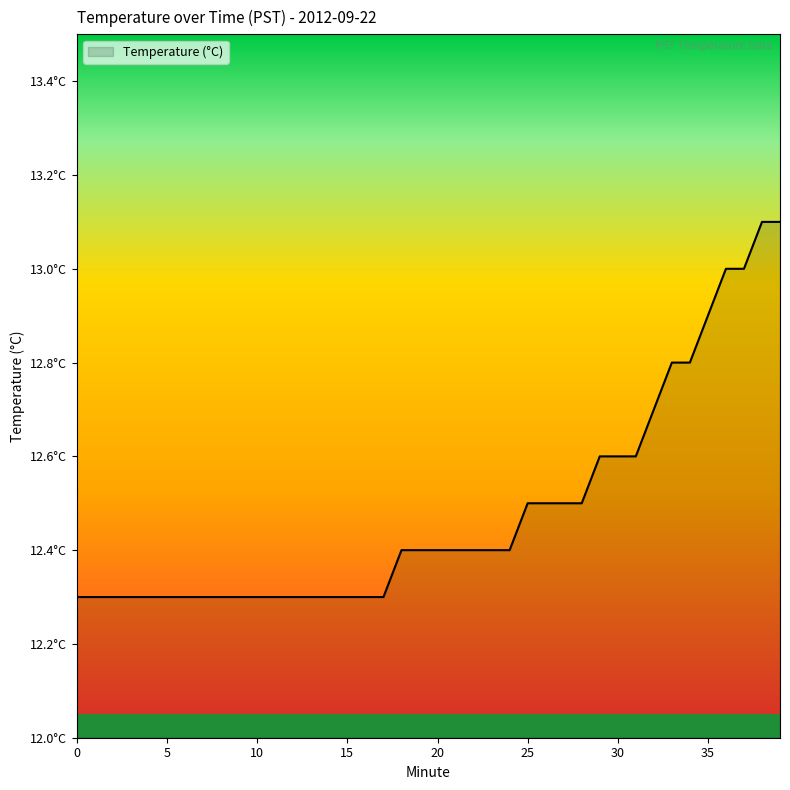

Is this an area chart (filled region under the line)?

Yes